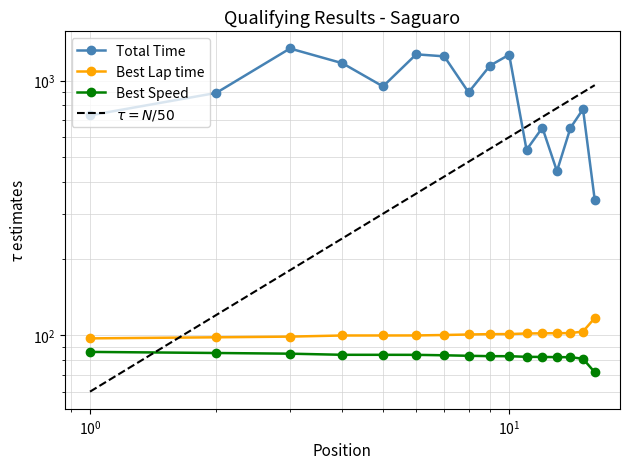

The value of Best Lap time at 8 is 160.4. True or false?

False